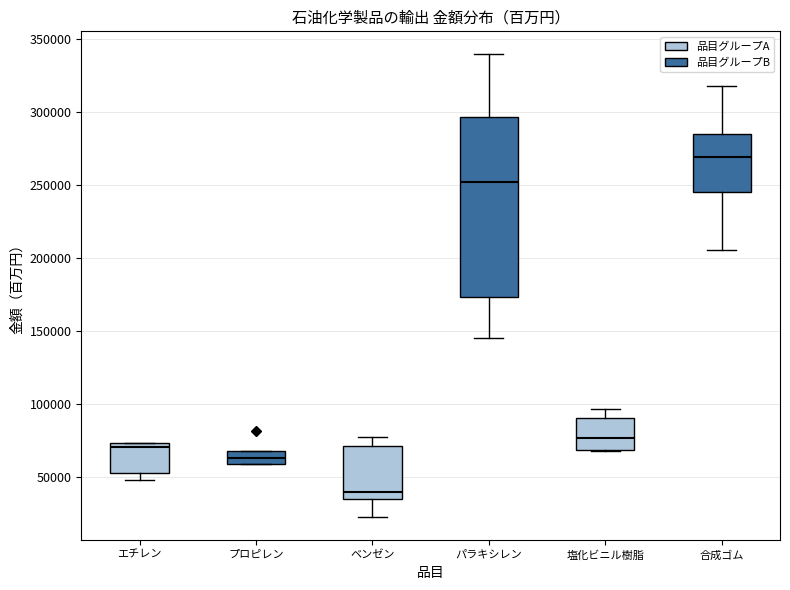

Which box has the lowest median line?

ベンゼン